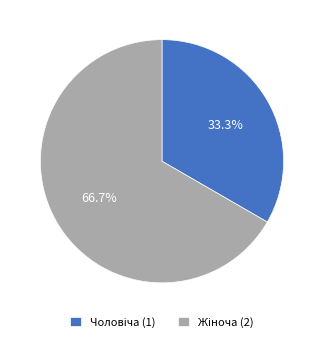

Is there any slice that represents more than half of the pie?

Yes